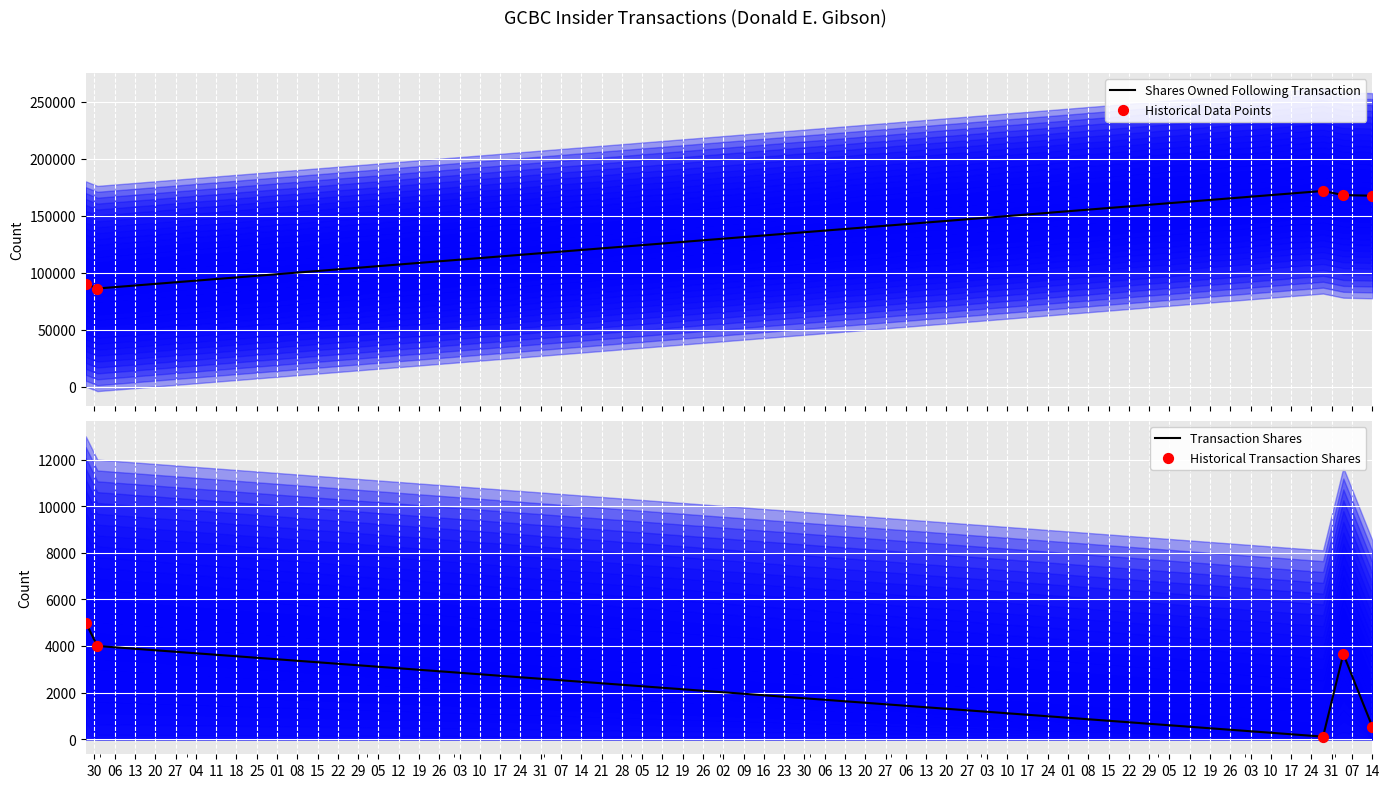

What is the highest value of the Shares Owned Following Transaction series?

171923